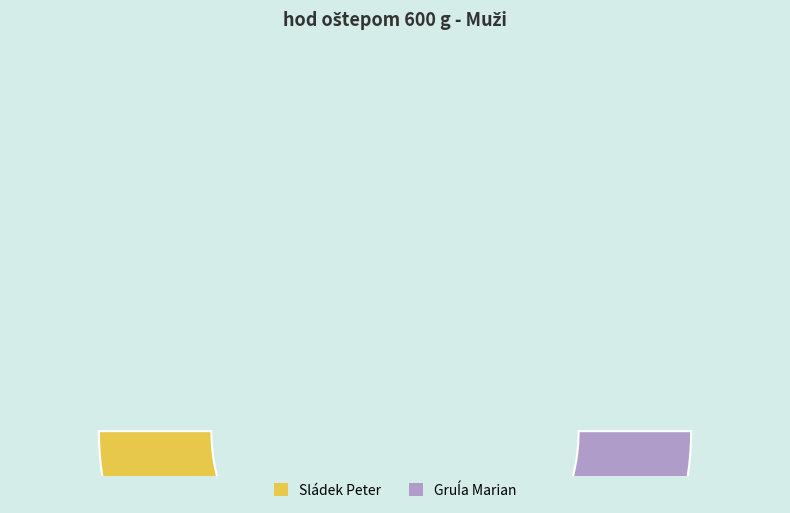

Which category has the biggest portion of the pie?

Sládek Peter